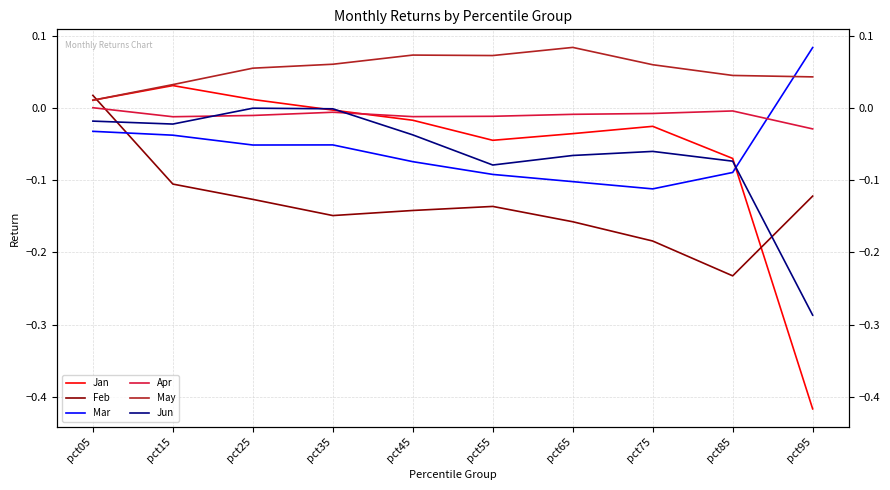

True or false: May has more than 1 points higher than both neighbors.

True